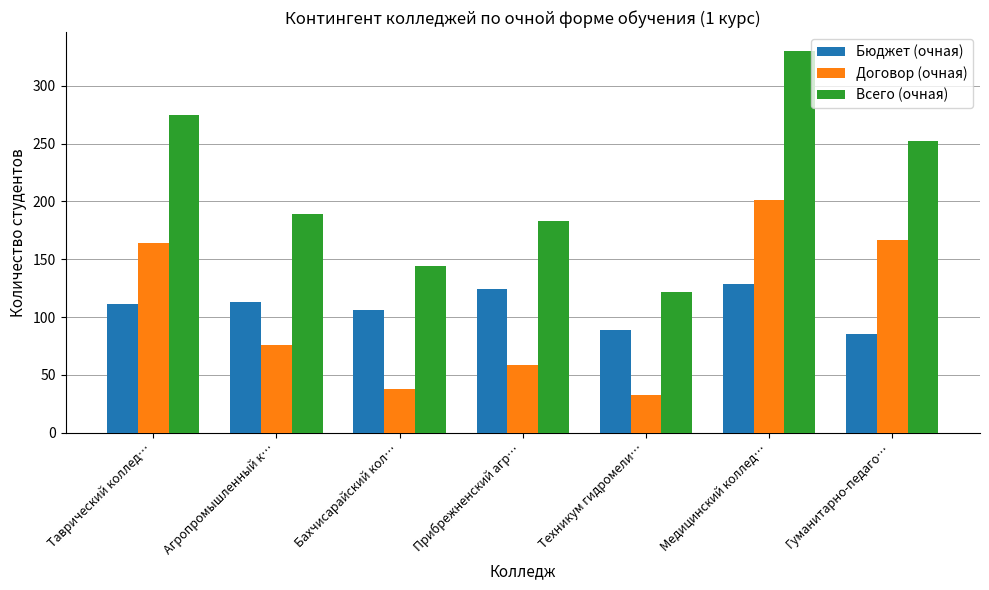

The Договор (очная) series shows 33 at Техникум гидромели…. True or false?

True